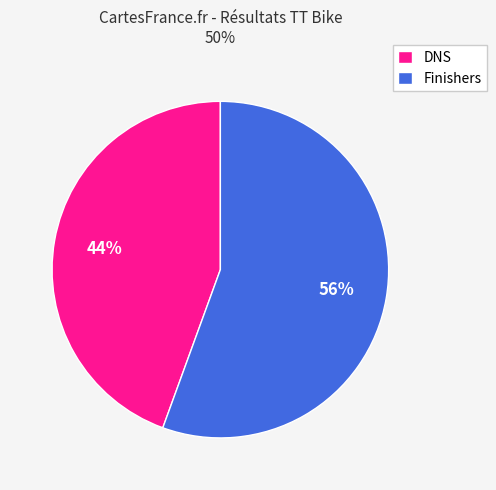

What is the ratio of the value at DNS to the value at Finishers?

0.8